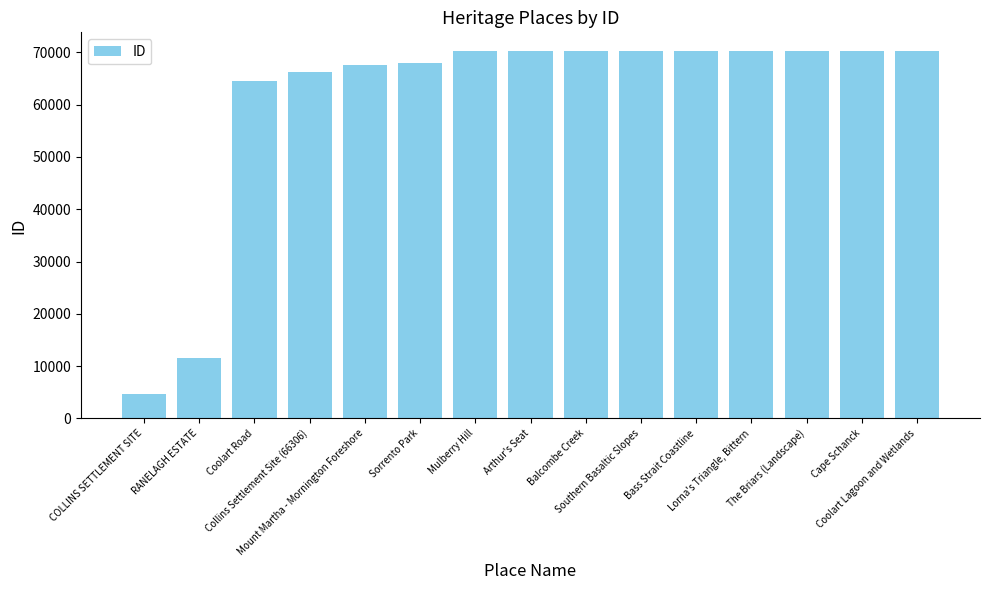

List the labels in order of value, smallest first.

COLLINS SETTLEMENT SITE, RANELAGH ESTATE, Coolart Road, Collins Settlement Site (66306), Mount Martha - Mornington Foreshore, Sorrento Park, Mulberry Hill, Arthur's Seat, Balcombe Creek, Southern Basaltic Slopes, Bass Strait Coastline, Lorna's Triangle, Bittern, The Briars (Landscape), Cape Schanck, Coolart Lagoon and Wetlands